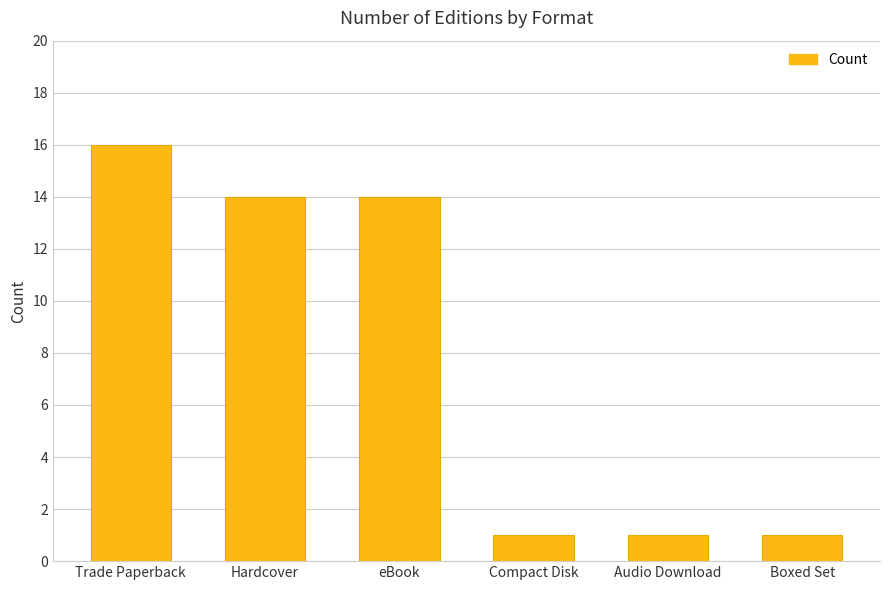

True or false: the data shows 18 at Hardcover.

False